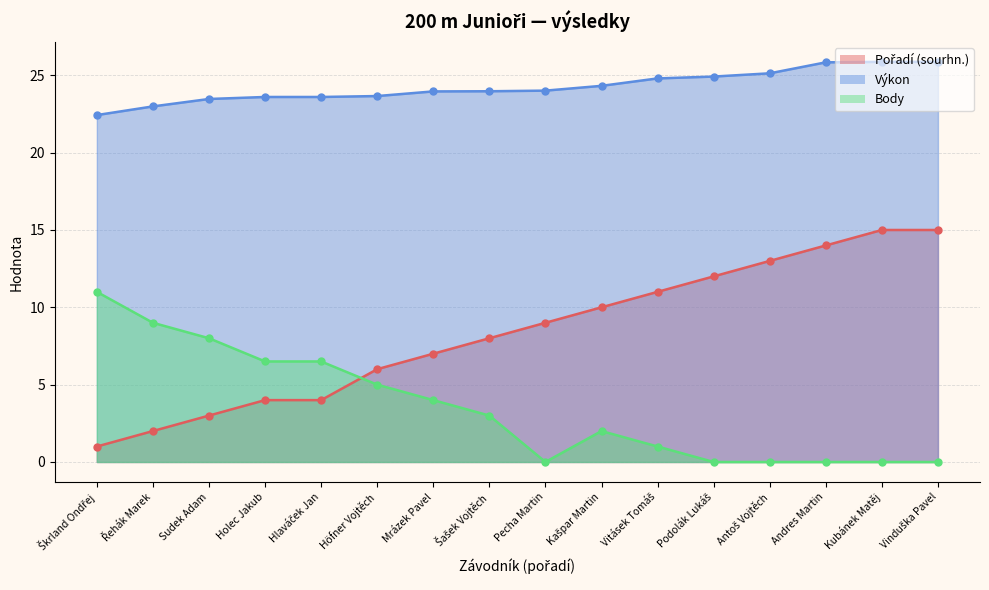

Which series ends up on top after the final intersection of Body and Pořadí (sourhn.)?

Pořadí (sourhn.)